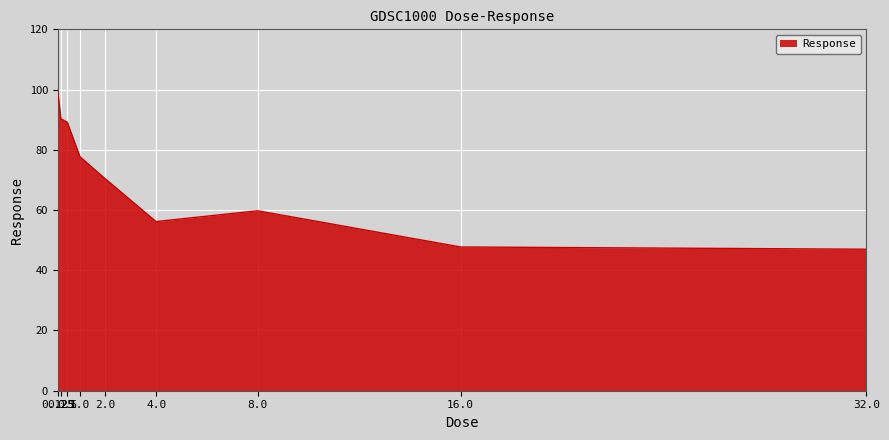

The value at 1.0 is 77.7. True or false?

True